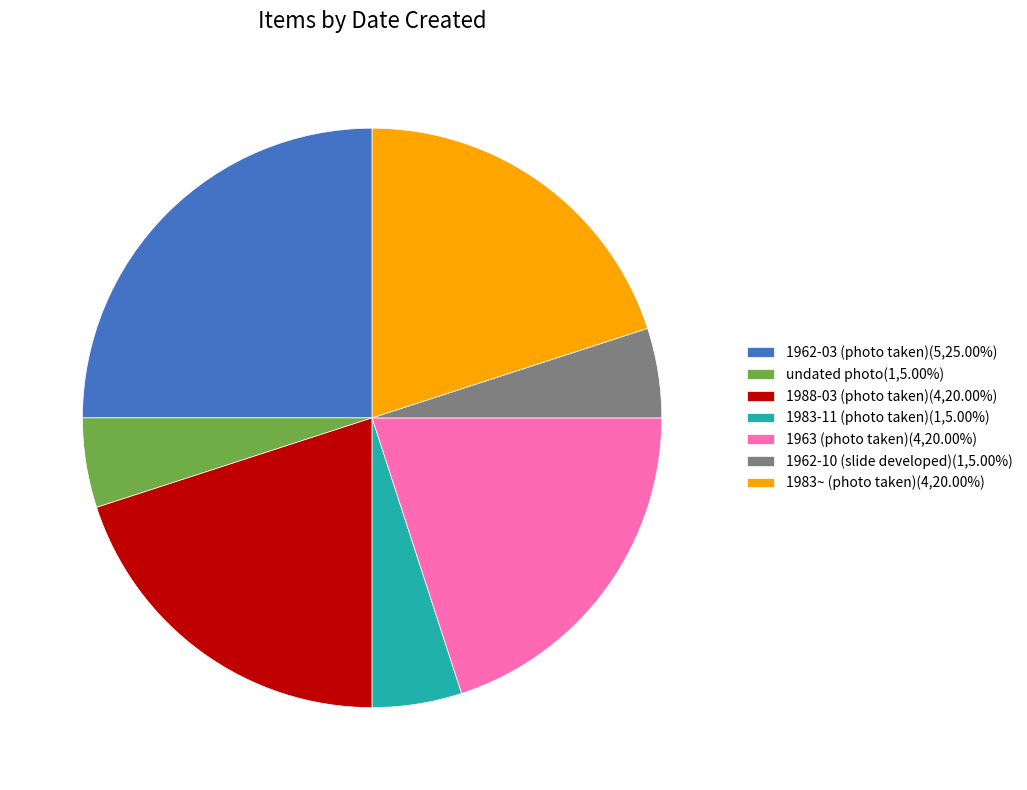

Is the sum of 1962-10 (slide developed)(1,5.00%) and 1983~ (photo taken)(4,20.00%) greater than half?

No